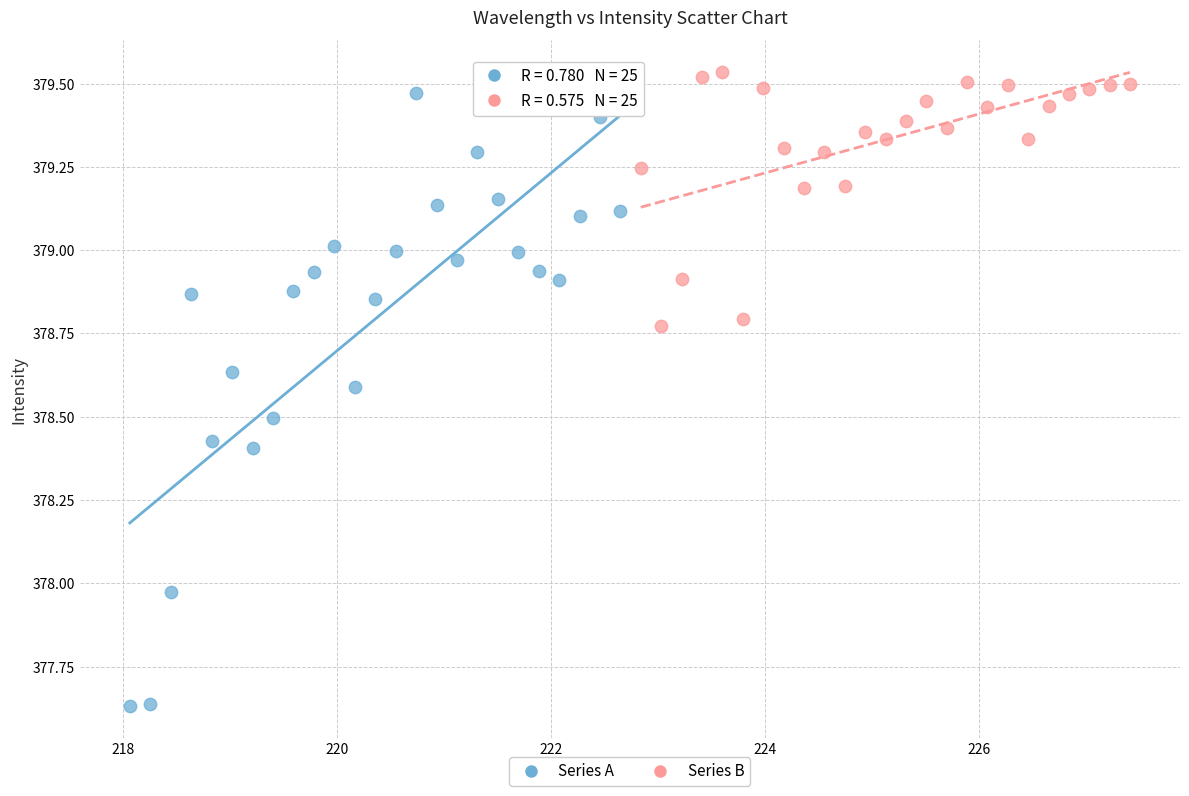

Which series contains the lowest Y value?

Series A